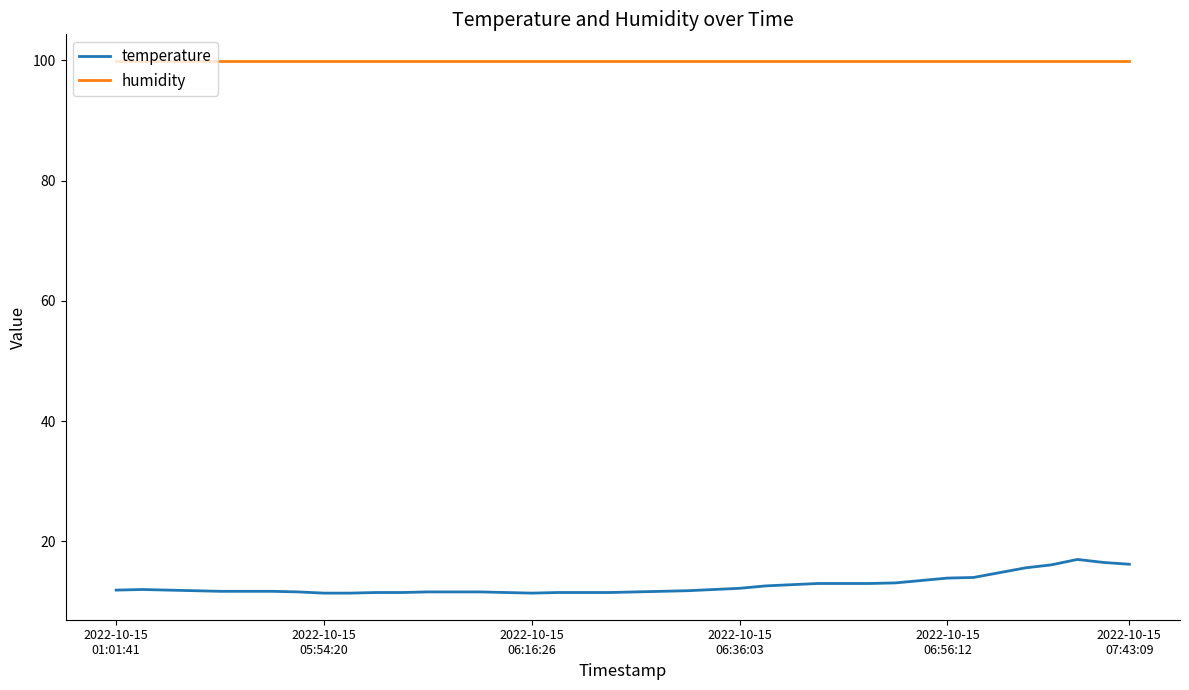

How many lines are shown in the chart?

2